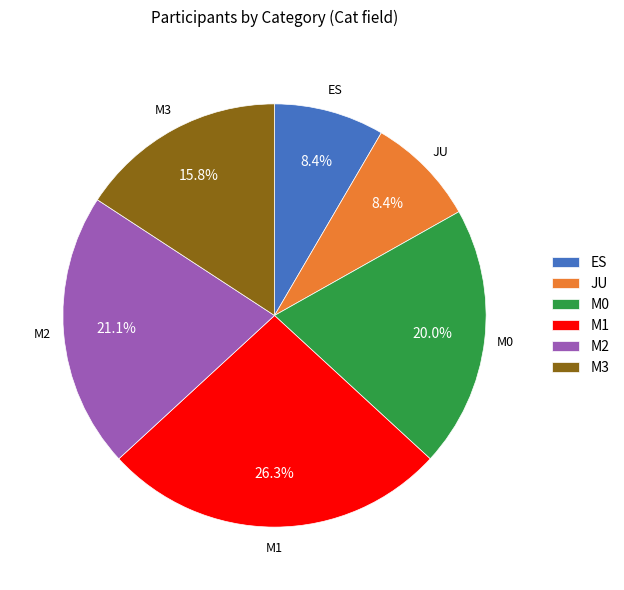

How many segments does this pie chart have?

6